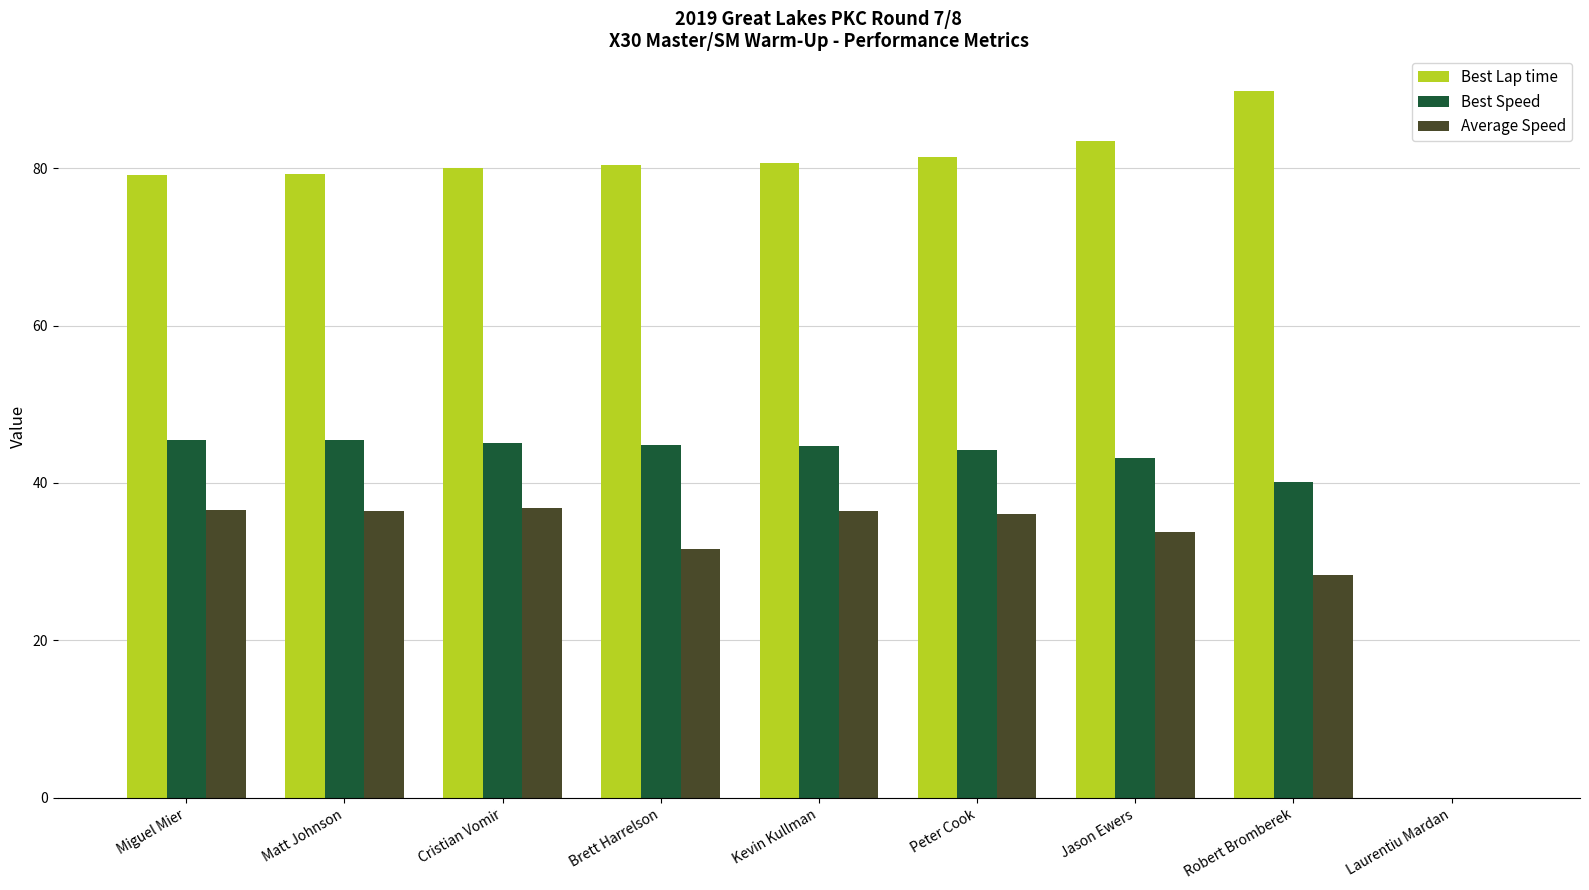

Which series changed the most between Robert Bromberek and Laurentiu Mardan?

Best Lap time